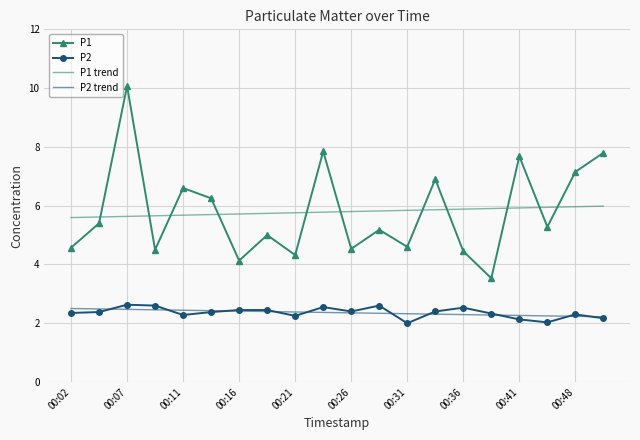

True or false: P2 has a value of 0.7 at 00:14.

False